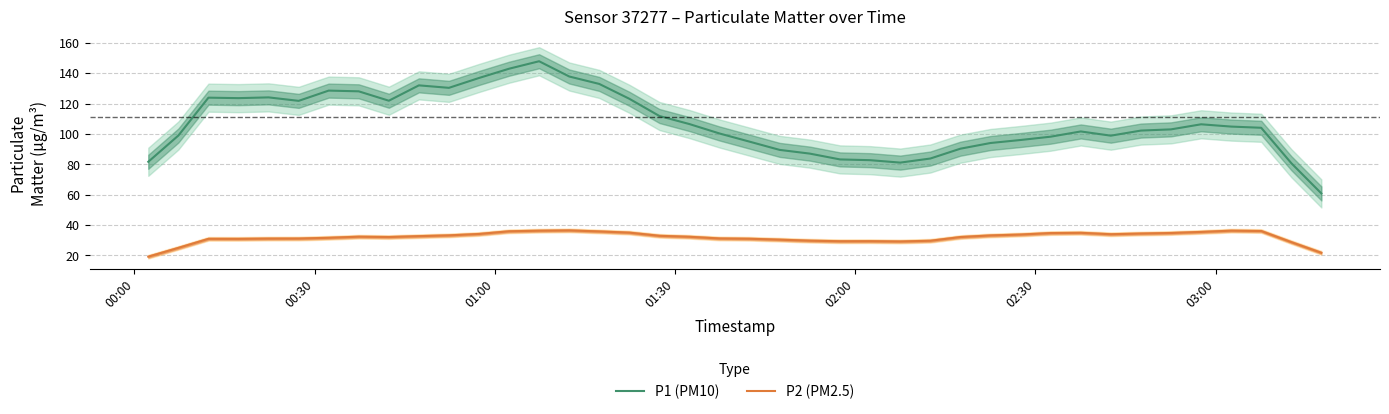

True or false: P1 (PM10) and P2 (PM2.5) cross at least once.

False